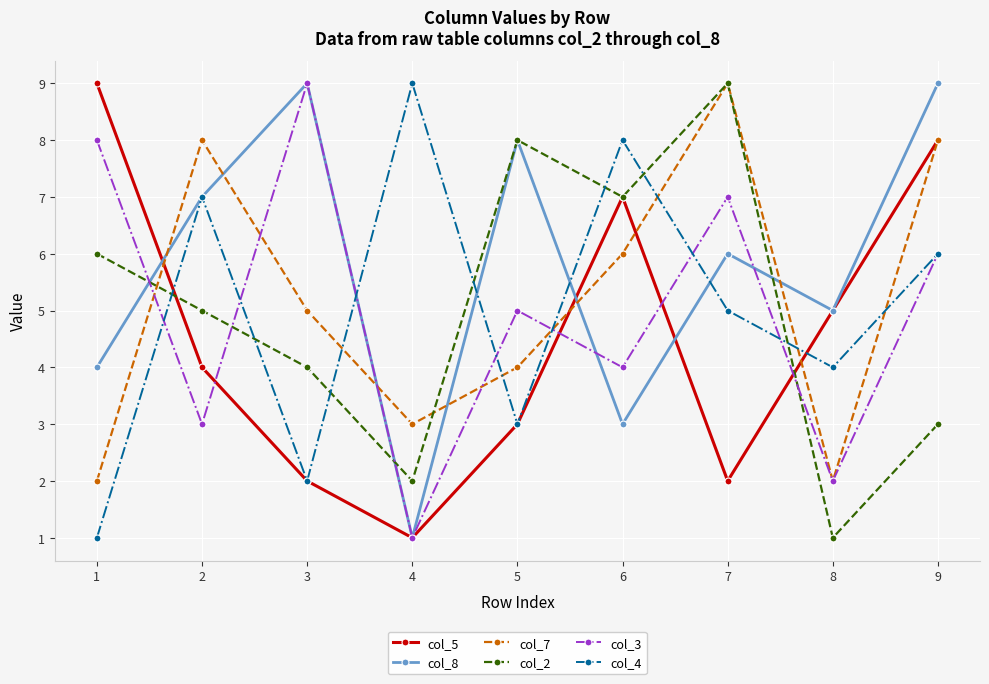

Is this an area chart (filled region under the line)?

No